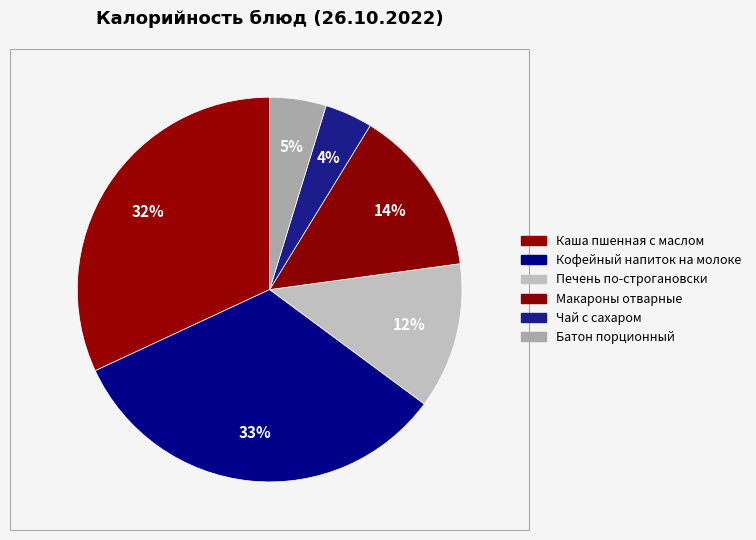

The Печень по-строгановски slice represents 12% of the pie. True or false?

True